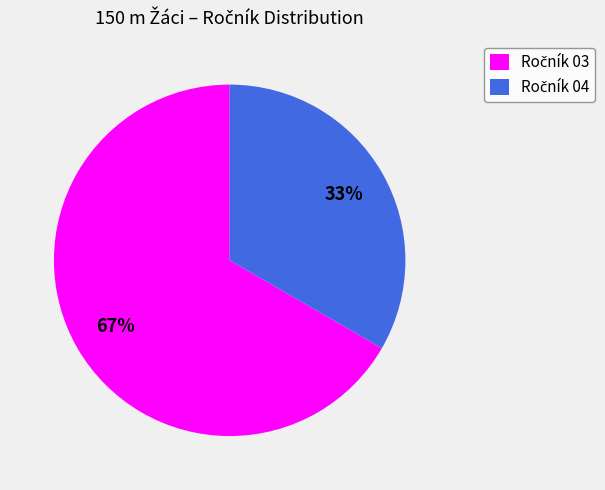

Is there a majority slice in this chart?

Yes